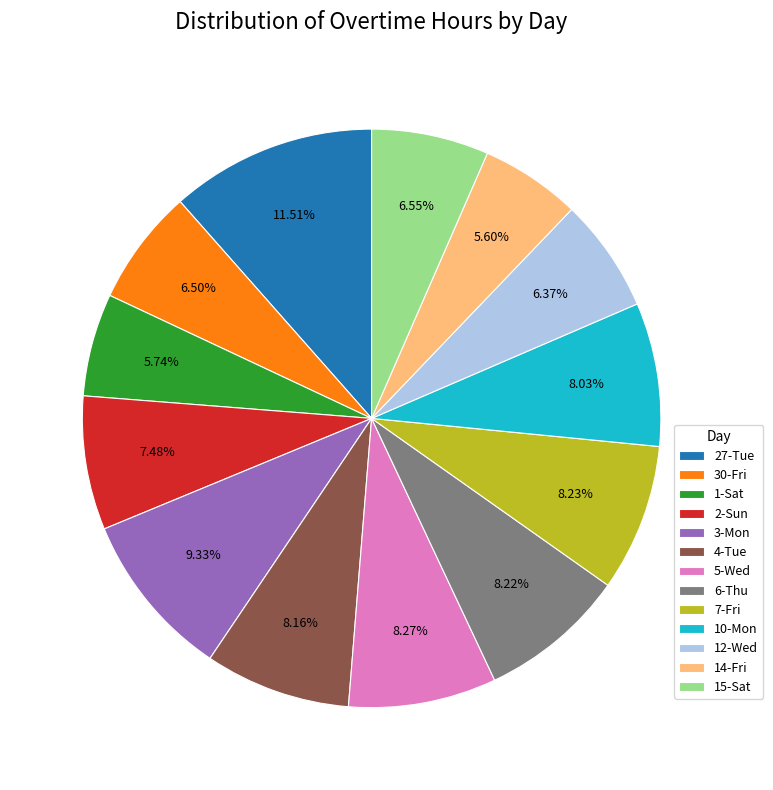

What portion of the pie excludes 30-Fri?

93.5%